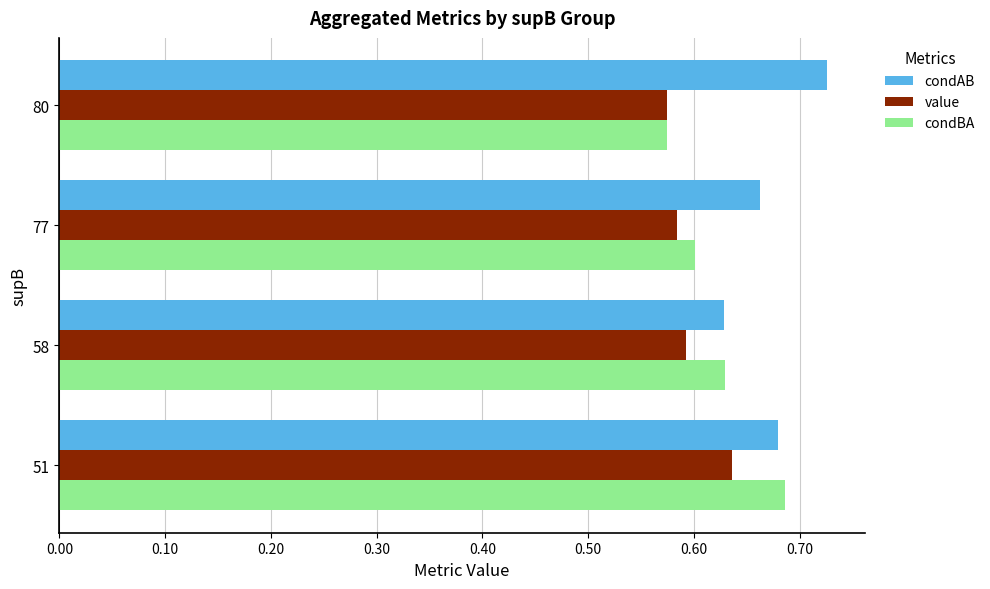

Between 51 and 80, which series saw the biggest shift?

condBA